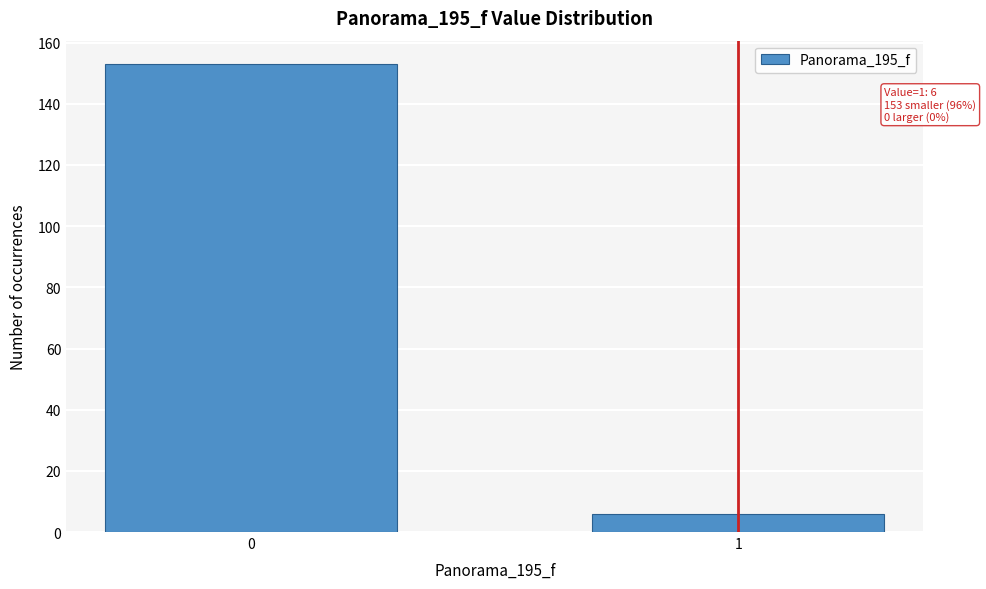

Reading left to right, list all the values displayed in this chart.

153	6